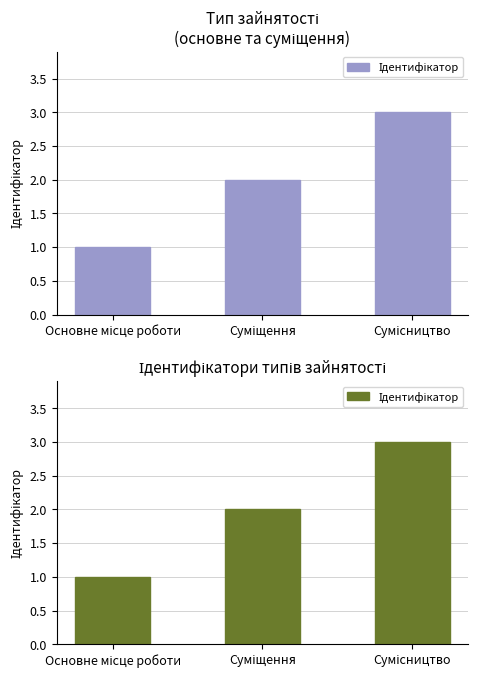

What position from the left is Суміщення?

2